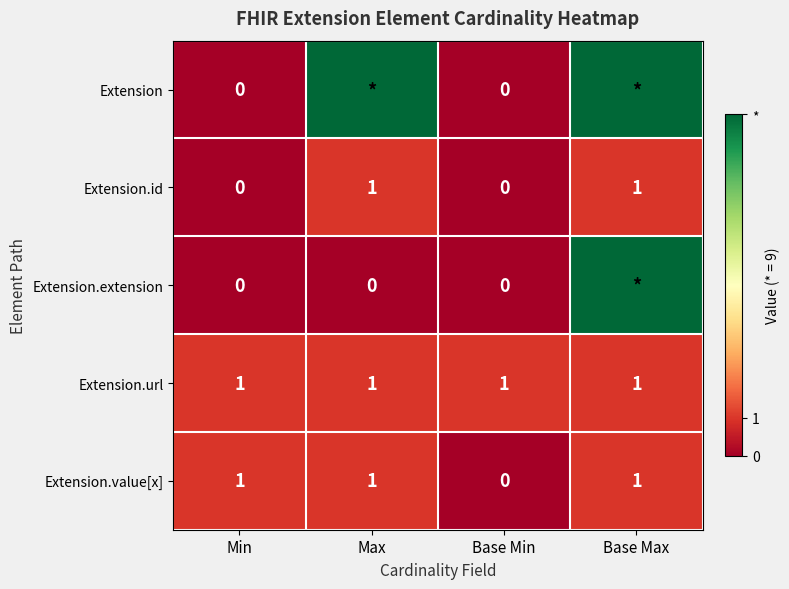

The value of Extension.url at Max is 0. True or false?

False